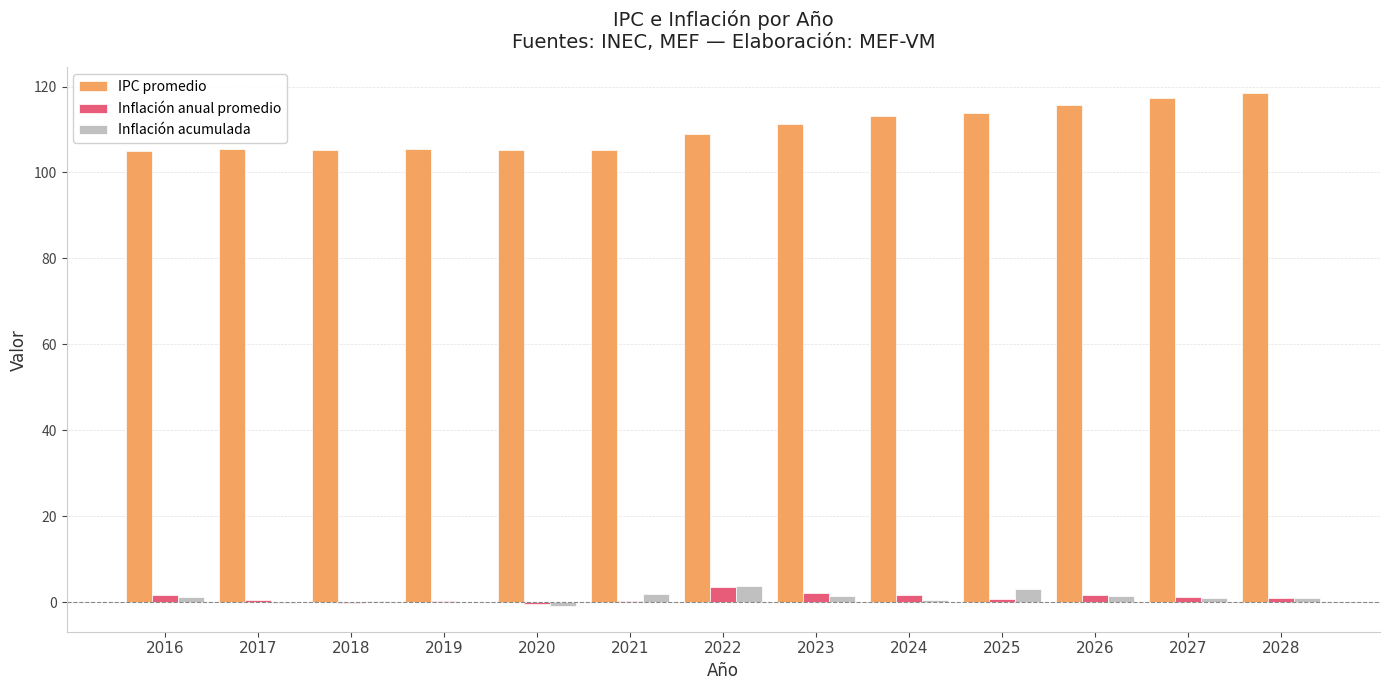

Does the chart contain stacked bars?

No